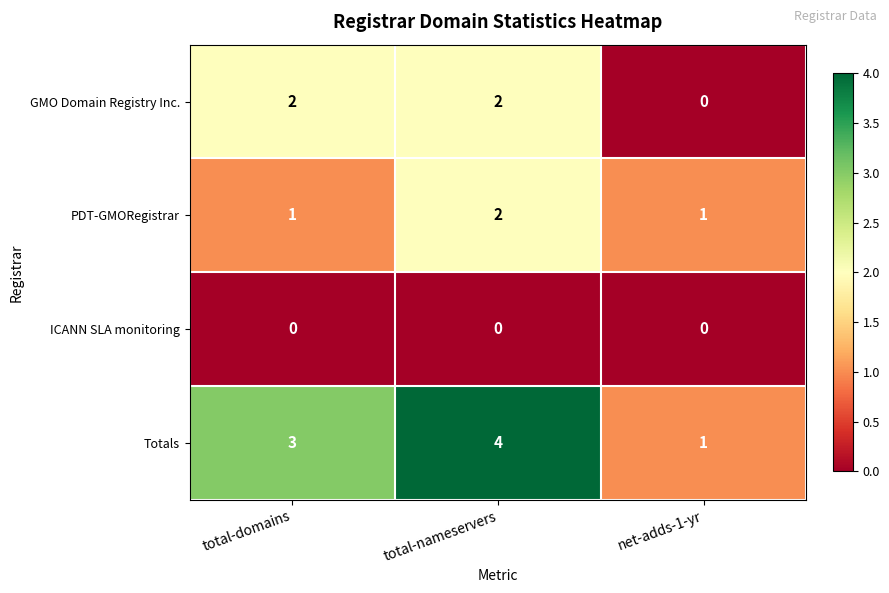

Which series has the largest total across all categories?

Totals